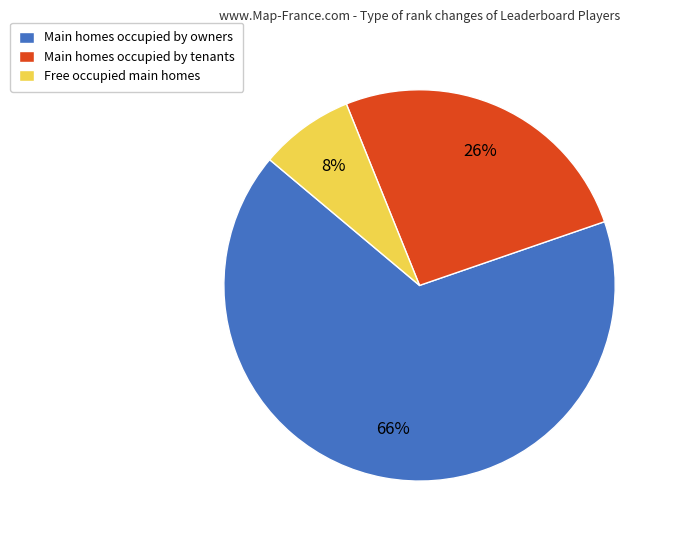

Which has a higher value, Main homes occupied by tenants or Free occupied main homes?

Main homes occupied by tenants